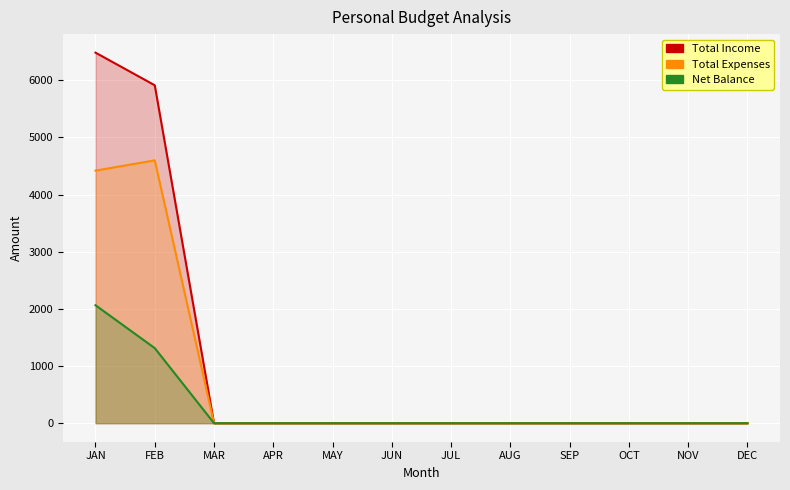

What are all the series names shown in the legend?

Total Income, Total Expenses, Net Balance